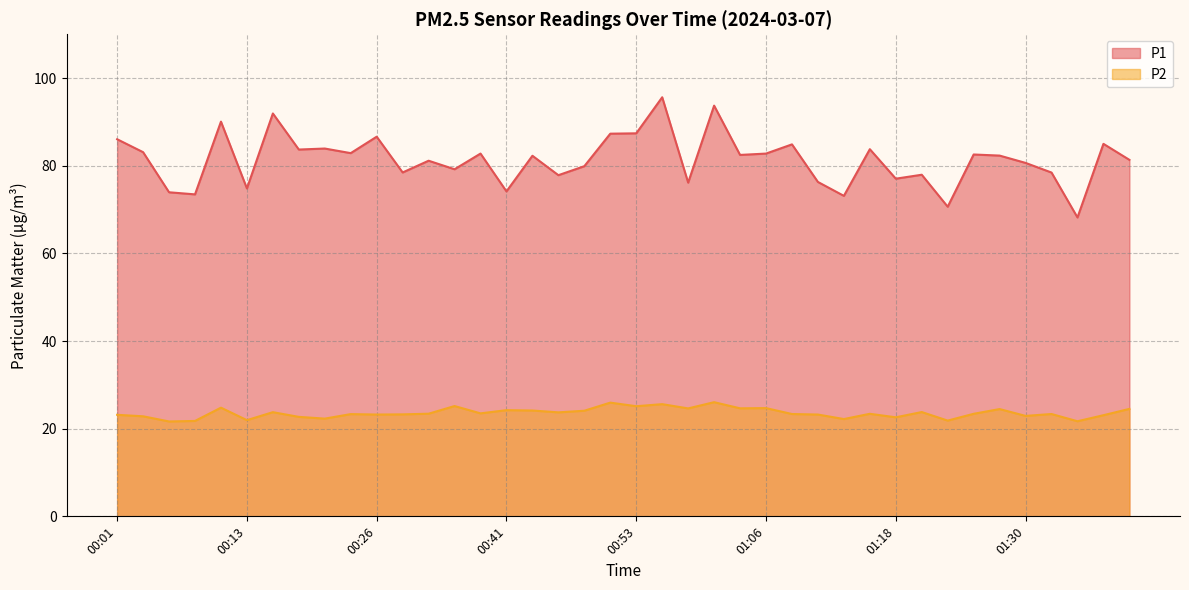

How many series are shown in this chart?

2